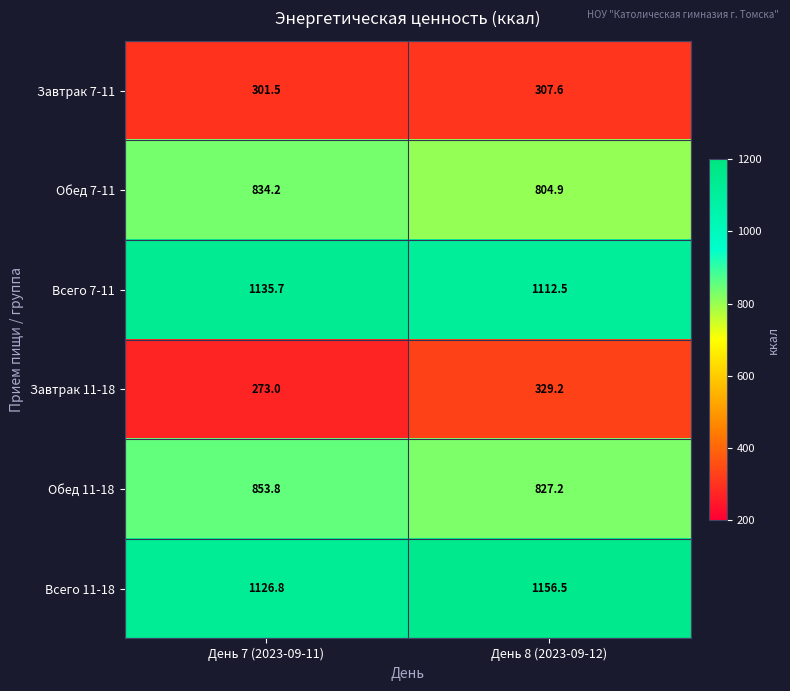

At which category is the sum across all series the highest?

День 8 (2023-09-12)